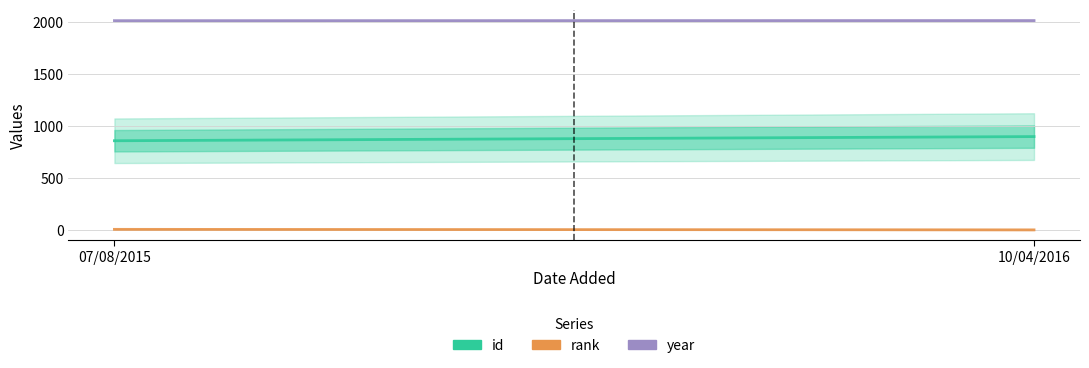

At which category is the sum across all series the highest?

10/04/2016